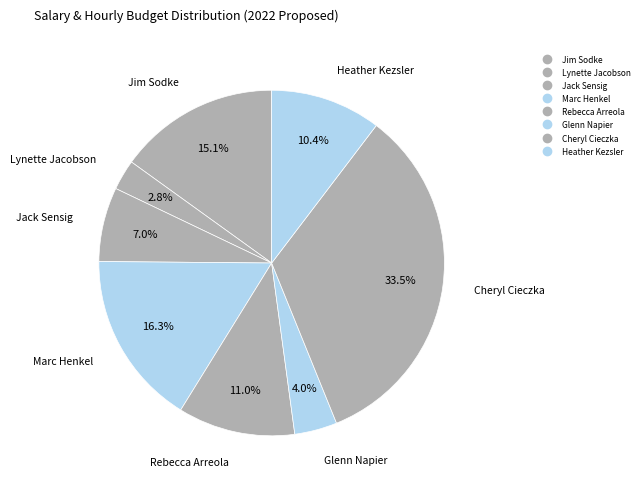

Is Glenn Napier the majority of the pie?

No